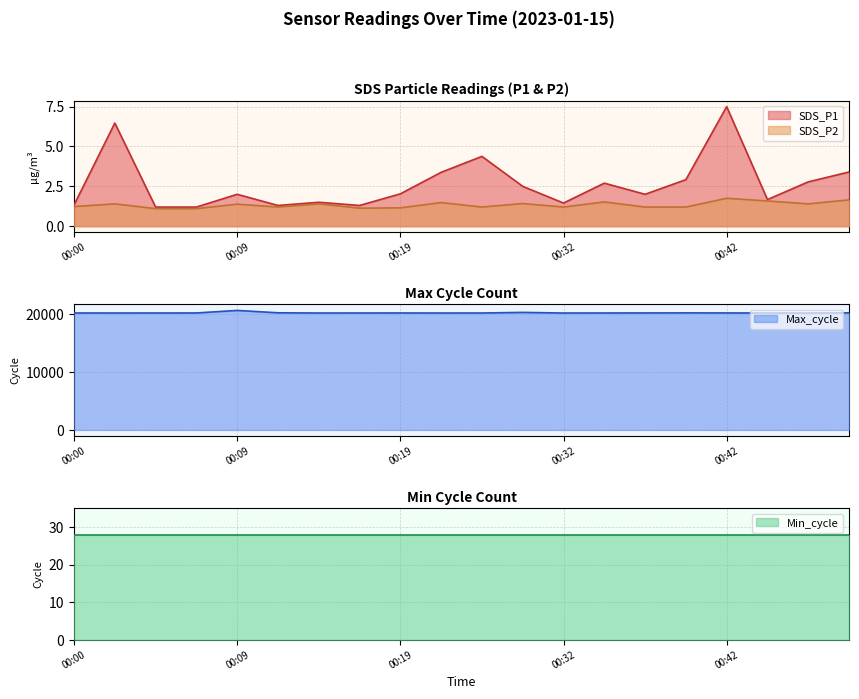

What is the total value across all series at 00:02?

20203.9